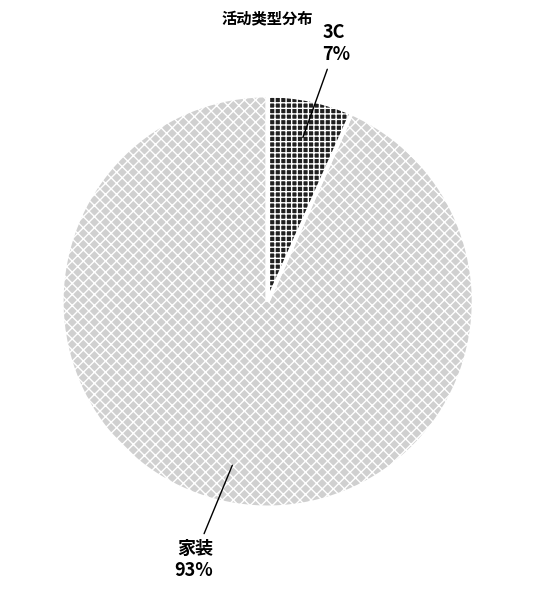

Rank the categories by value from highest to lowest.

家装, 3C